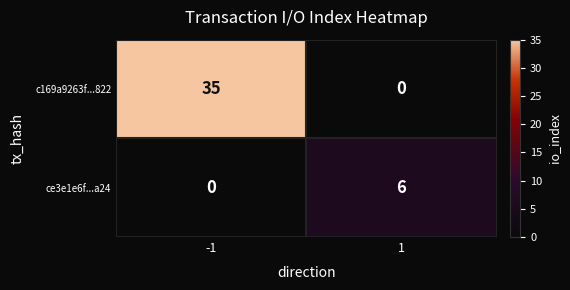

At which category is the sum across all series the highest?

-1